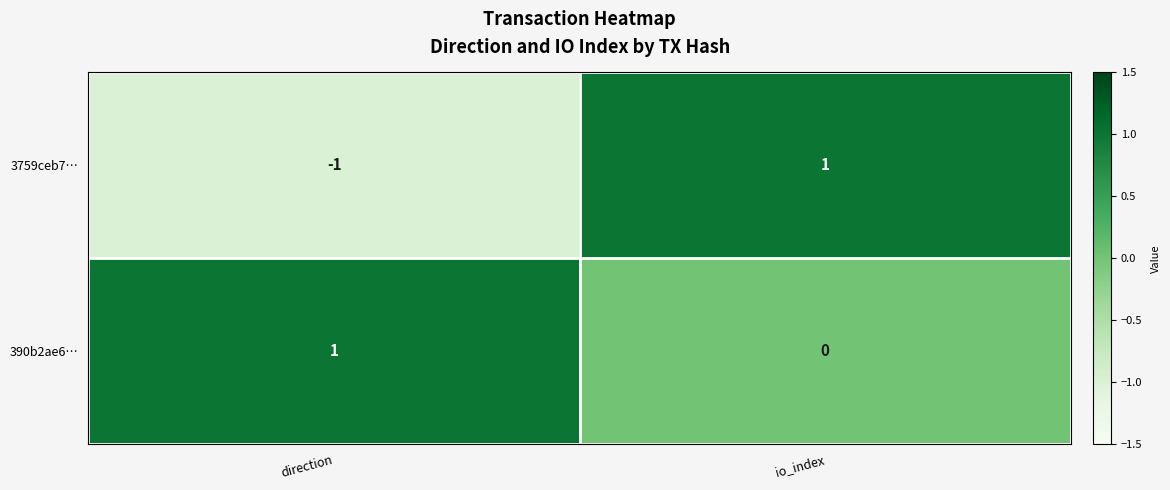

Reading left to right, what are all the values shown in this chart?

3759ceb7…: direction=-1	io_index=1
390b2ae6…: direction=1	io_index=0